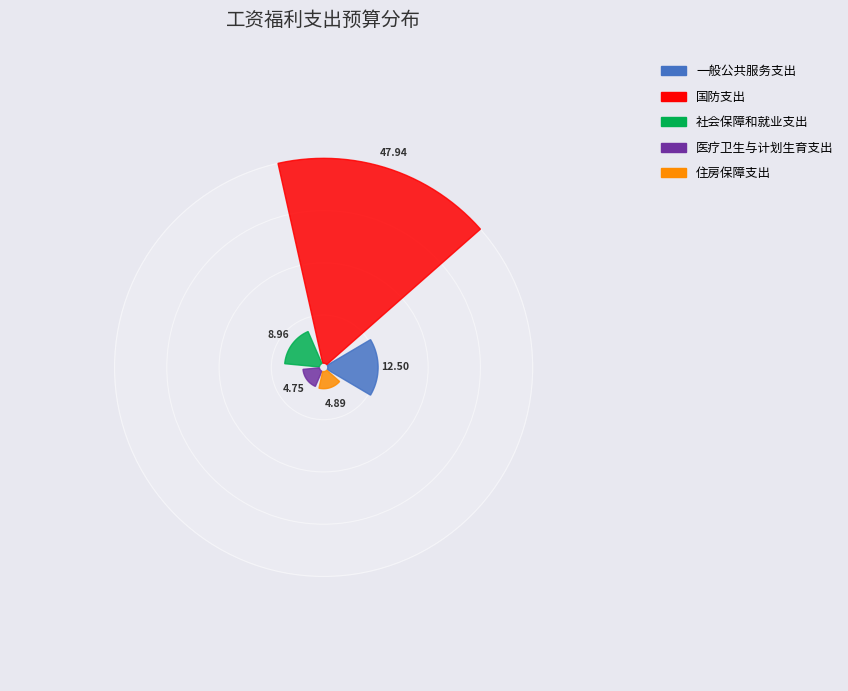

Is there any slice that represents more than half of the pie?

Yes